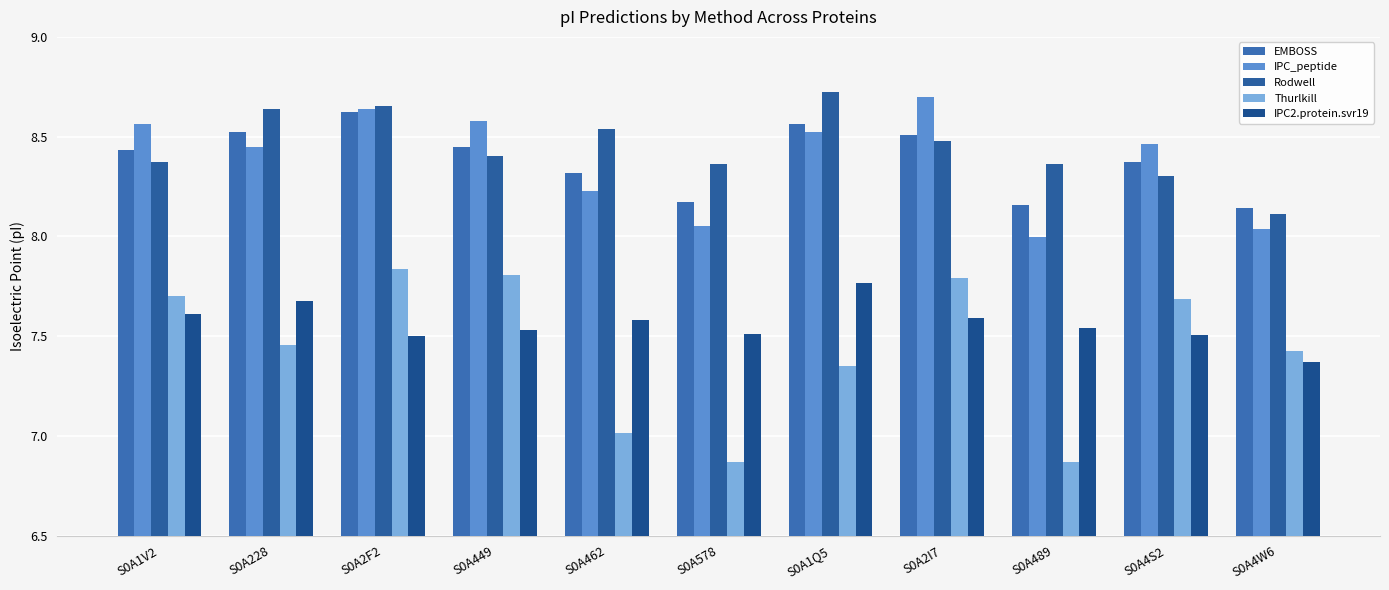

How many categories are shown in the chart?

11